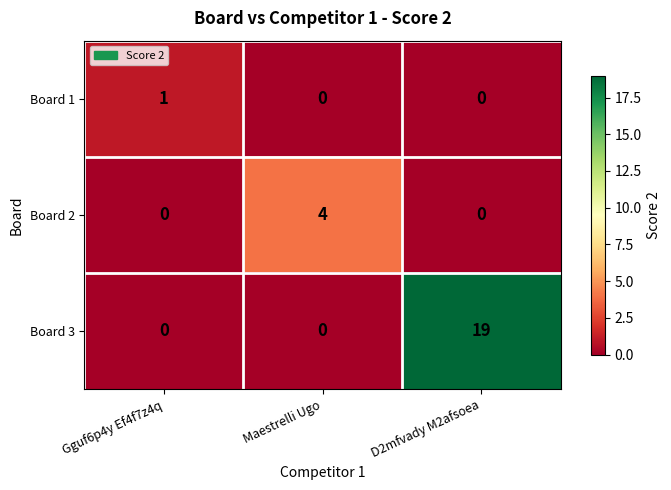

Which series has the widest spread of values?

Board 3